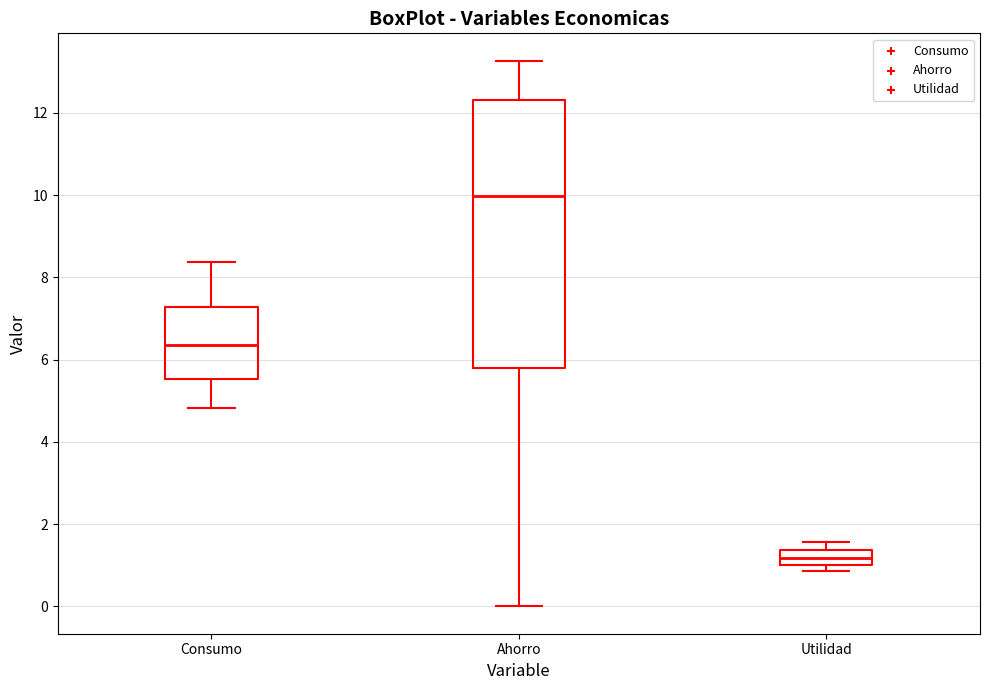

Which box has the highest median line?

Ahorro